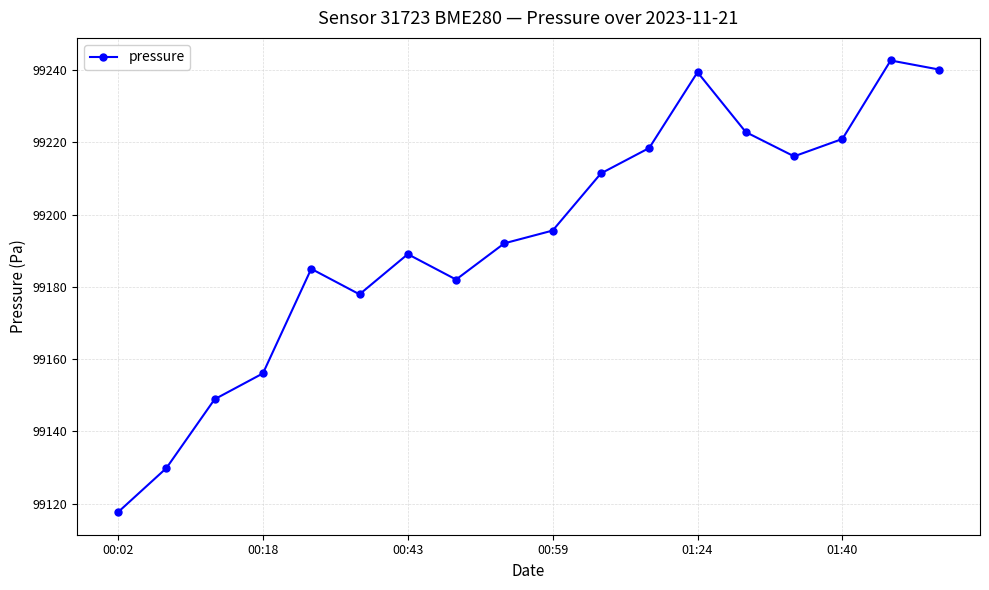

What is the difference between the maximum and minimum values?

125.0